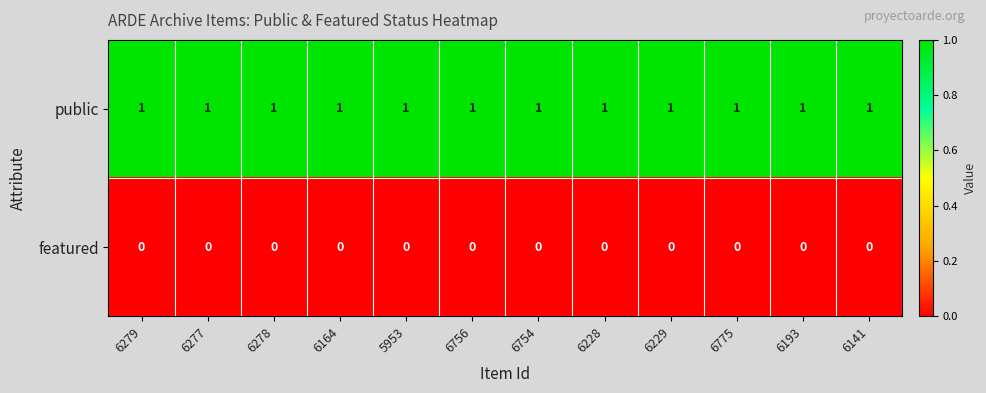

Rank the series by their average value, from lowest to highest.

featured, public